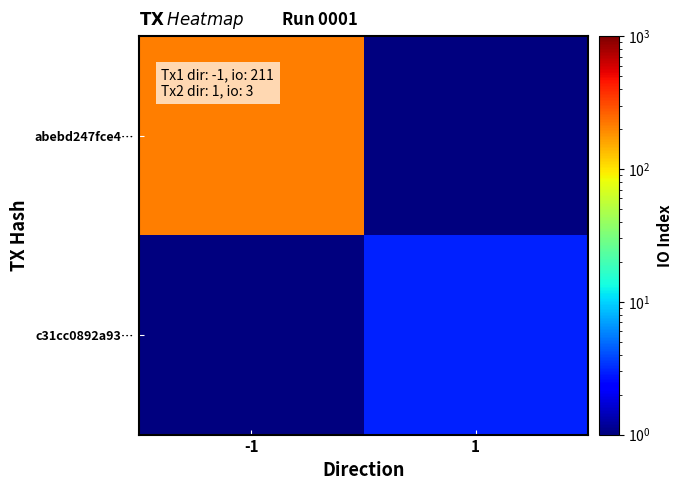

Between -1 and 1, which is larger?

-1